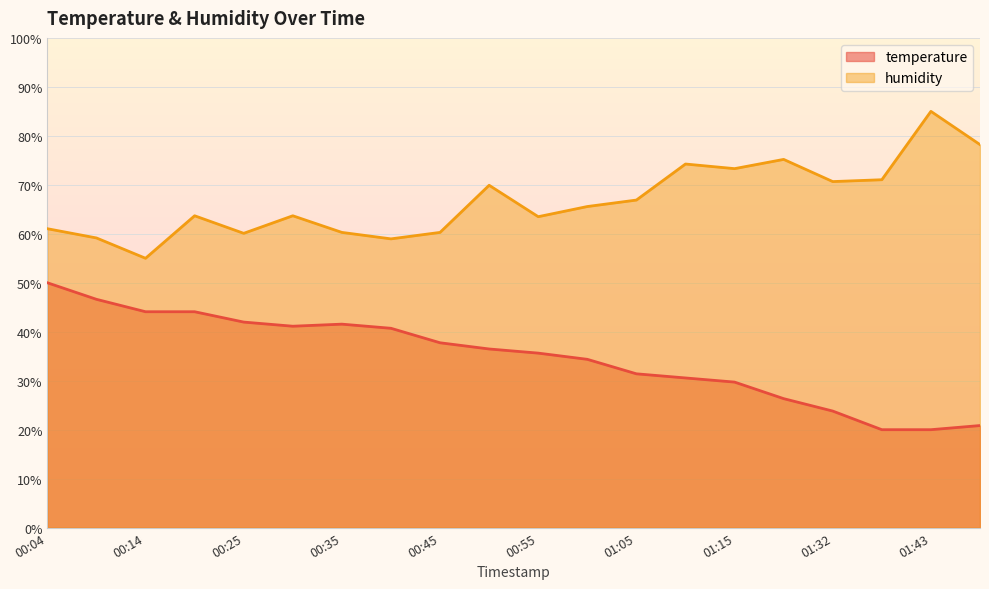

The temperature series shows 12.2 at 00:20. True or false?

False